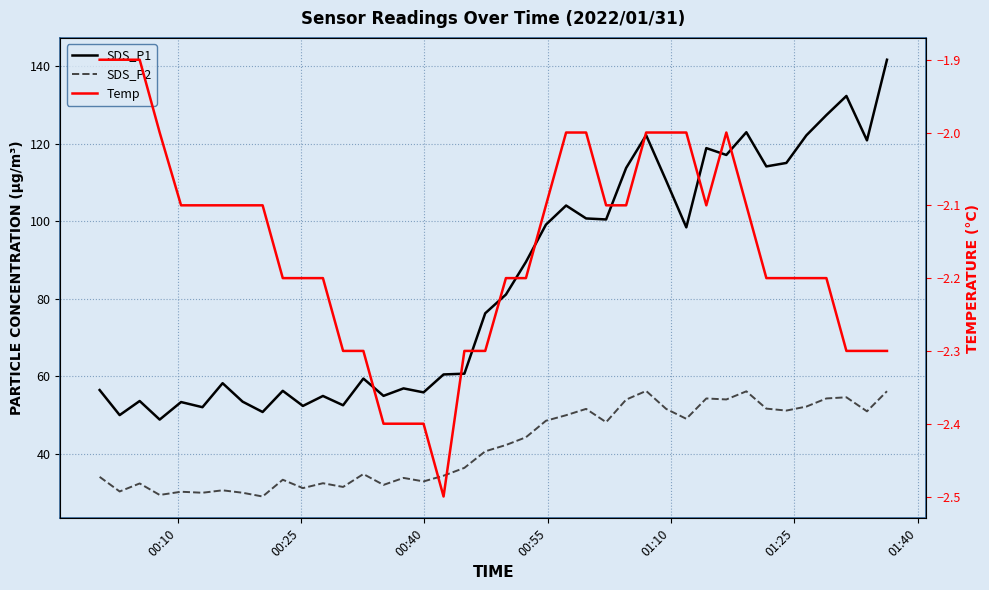

True or false: SDS_P2 and Temp intersect in this chart.

False